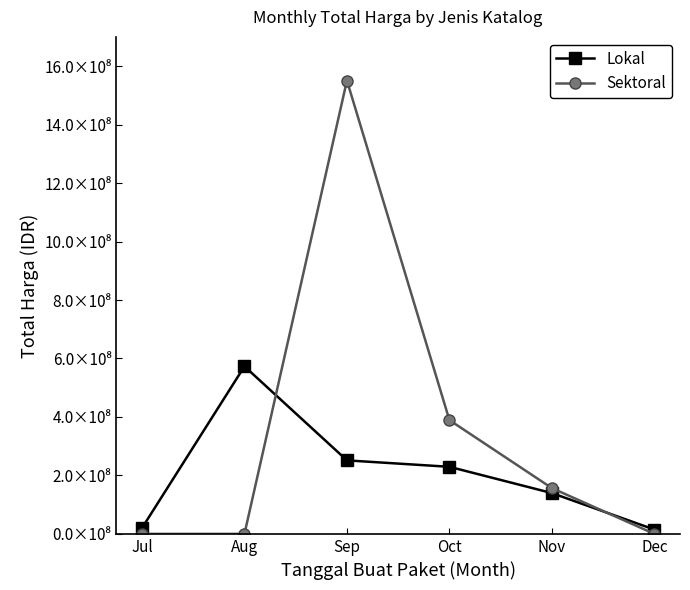

Read the Lokal value at Dec, to the nearest 50.

14750000